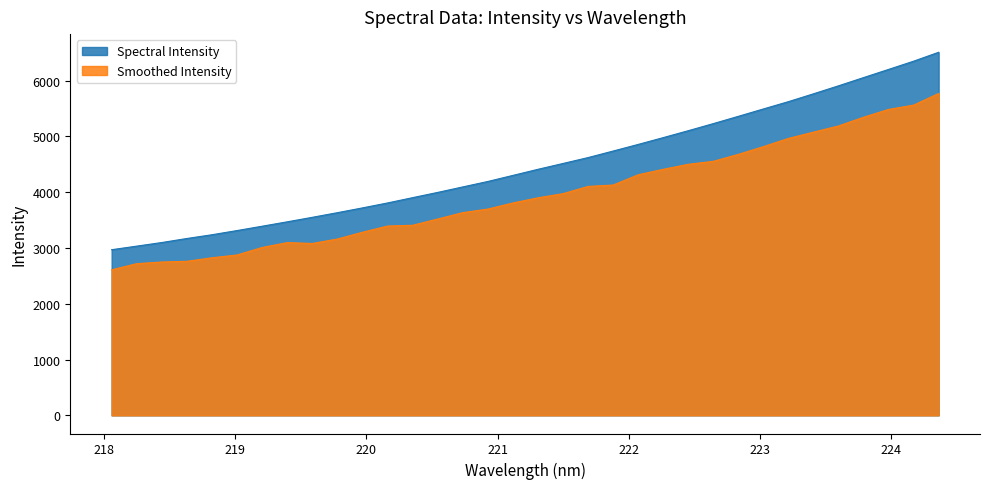

Where is the data nearest to the value 4737?

221.8812